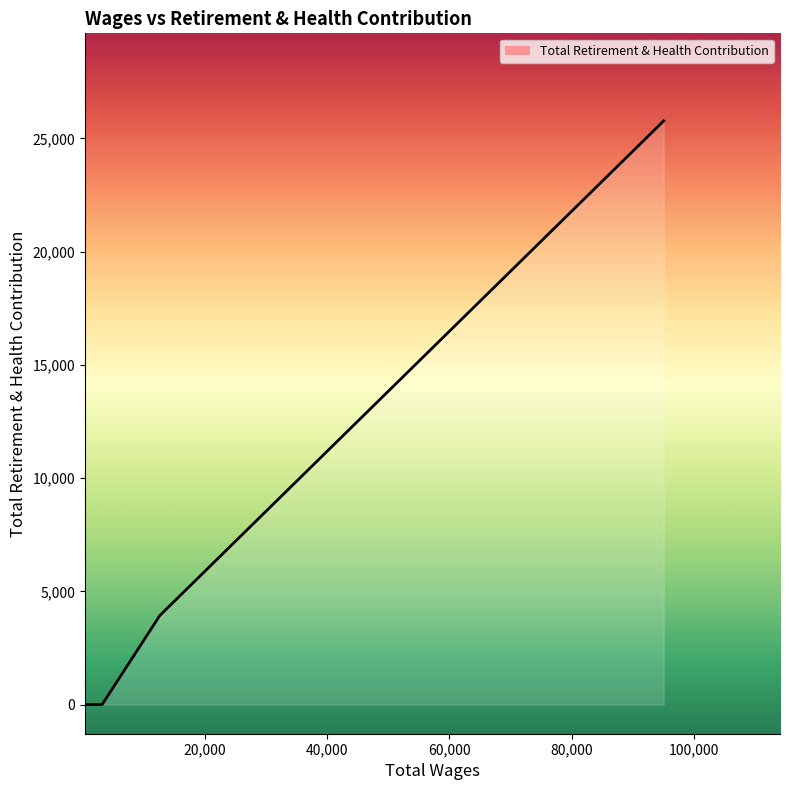

What is the average value?

7426